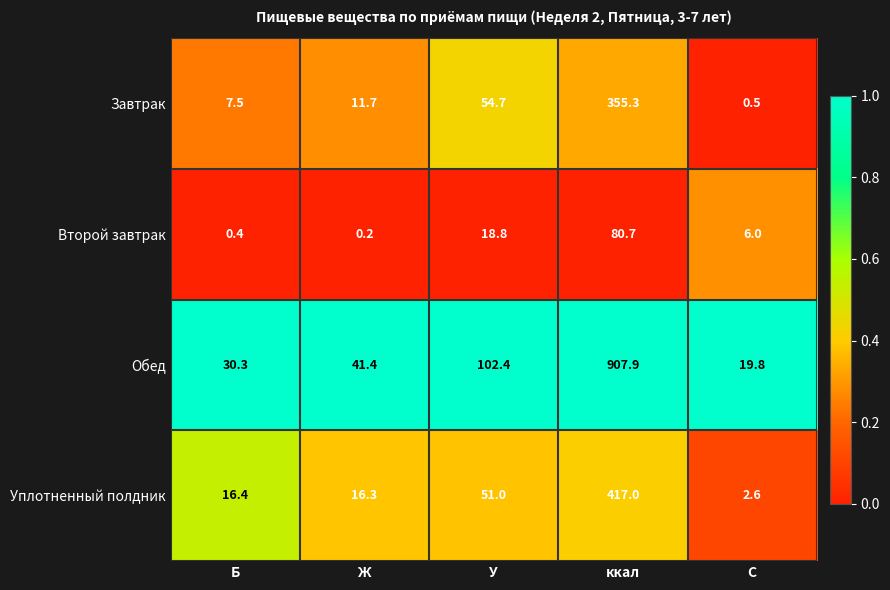

What is the difference between the Уплотненный полдник values at ккал and Б?

400.6